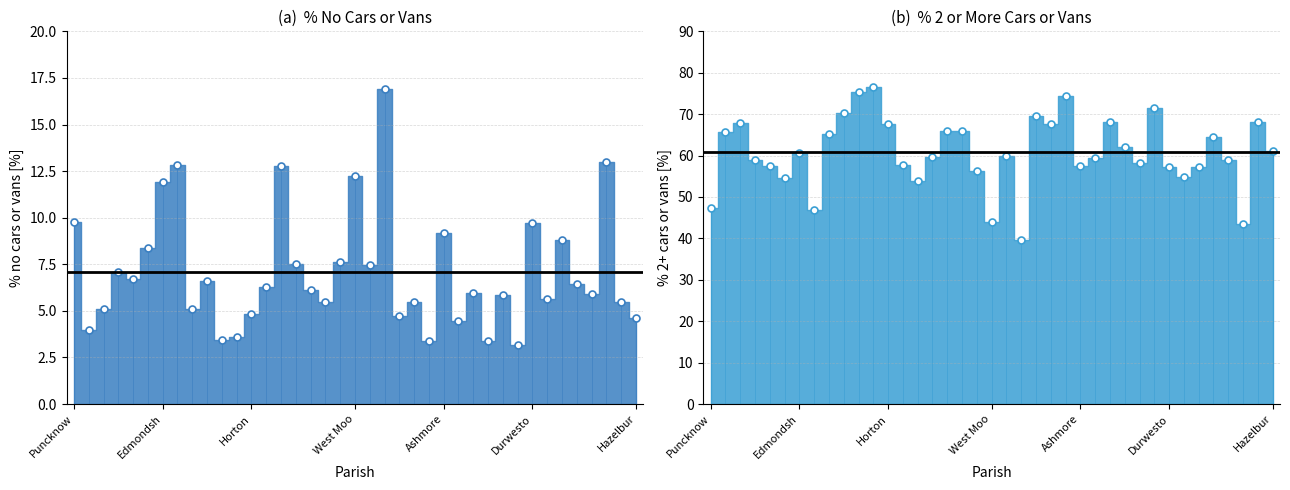

How many interior local valleys does the % no cars or vans in household (points) series have?

13